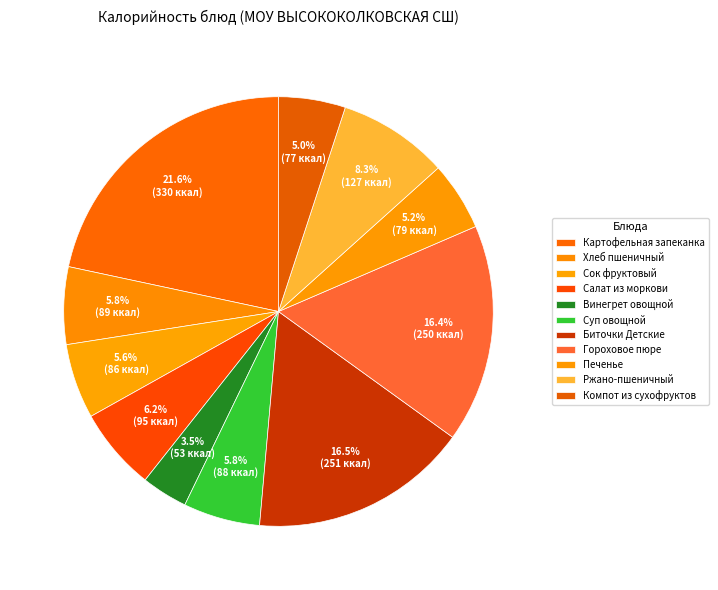

How many segments does this pie chart have?

11